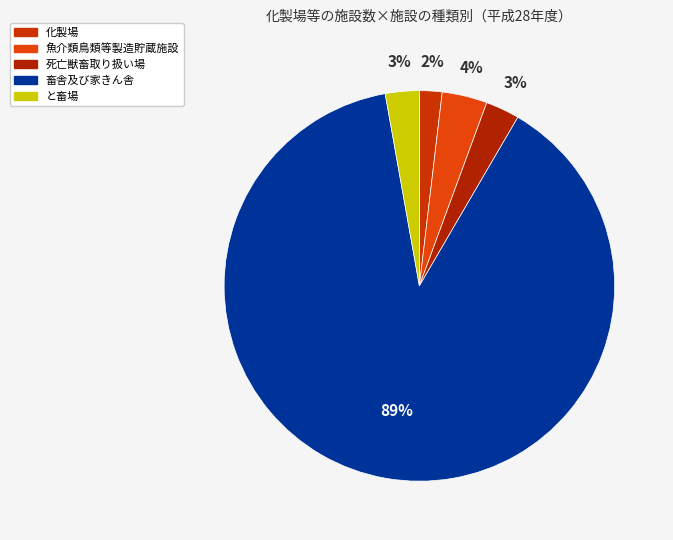

Is 化製場 the majority of the pie?

No